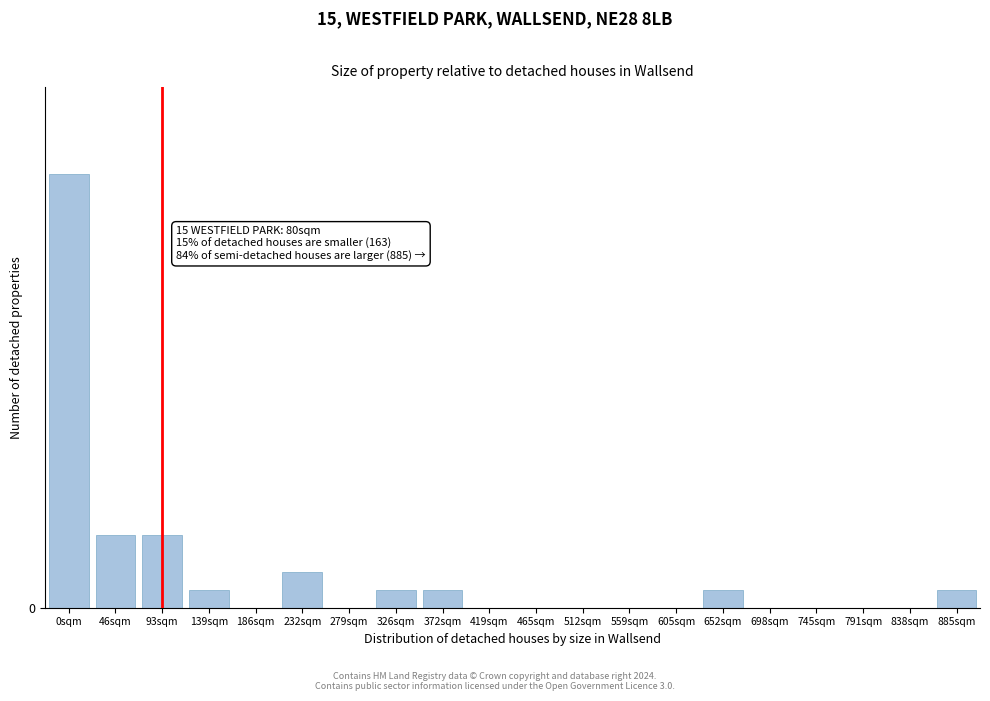

Are the bars horizontal?

No